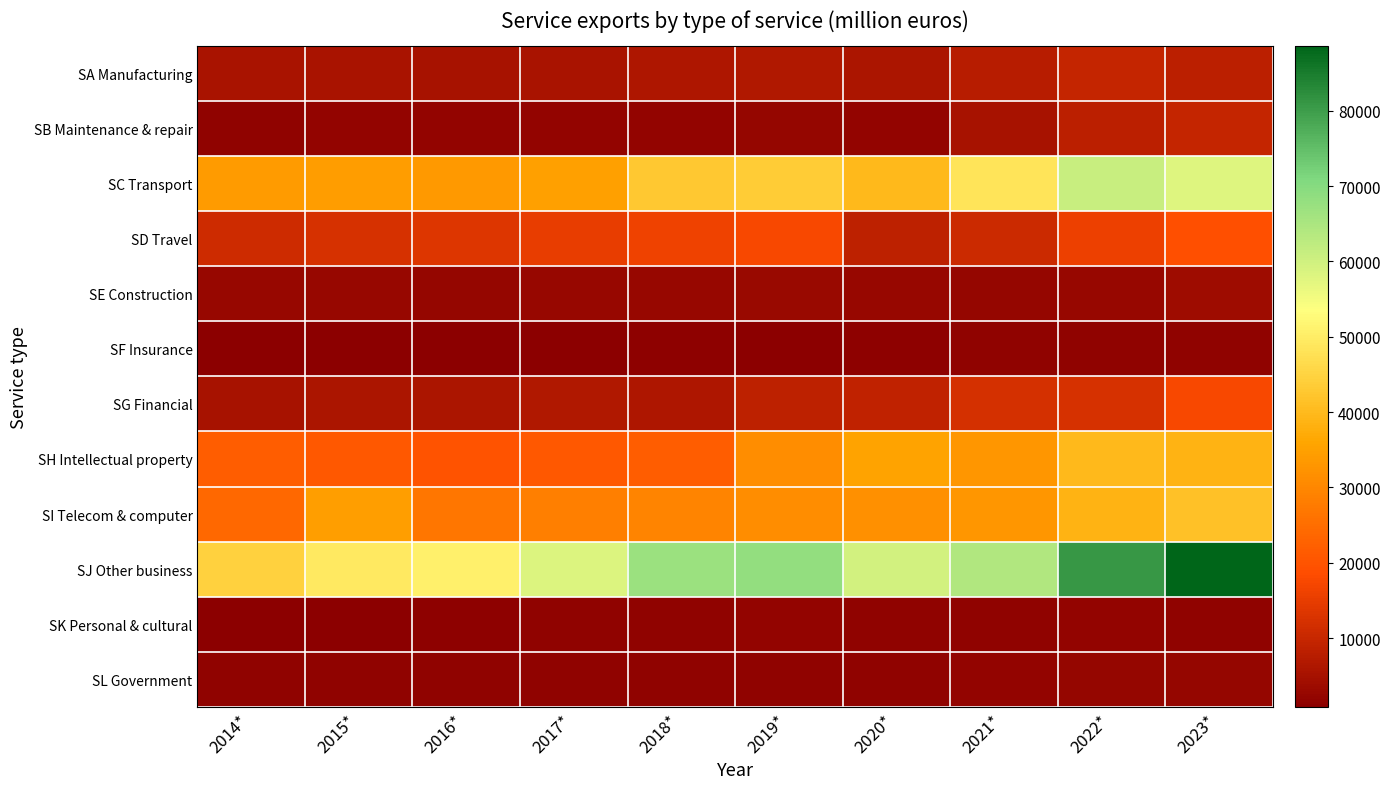

Reading left to right, extract all data points from this chart.

SA Manufacturing: 2014*=5371	2015*=5524	2016*=5288	2017*=5557	2018*=6350	2019*=6571	2020*=5798	2021*=7606	2022*=9653	2023*=8171
SB Maintenance & repair: 2014*=1893	2015*=2052	2016*=2017	2017*=2059	2018*=2213	2019*=2324	2020*=2151	2021*=5225	2022*=8171	2023*=9566
SC Transport: 2014*=33782	2015*=34311	2016*=33599	2017*=34909	2018*=42780	2019*=43591	2020*=39904	2021*=48226	2022*=61015	2023*=57883
SD Travel: 2014*=11033	2015*=12439	2016*=13436	2017*=15115	2018*=16196	2019*=17553	2020*=8729	2021*=10713	2022*=15690	2023*=19336
SE Construction: 2014*=2634	2015*=2884	2016*=2312	2017*=2880	2018*=2801	2019*=3258	2020*=2619	2021*=2504	2022*=2826	2023*=3847
SF Insurance: 2014*=900	2015*=976	2016*=1081	2017*=1154	2018*=1349	2019*=1234	2020*=1438	2021*=1652	2022*=1637	2023*=1666
SG Financial: 2014*=5258	2015*=5961	2016*=5935	2017*=6501	2018*=6200	2019*=8753	2020*=9010	2021*=12105	2022*=12487	2023*=17468
SH Intellectual property: 2014*=21807	2015*=20890	2016*=19799	2017*=20996	2018*=21989	2019*=31072	2020*=35657	2021*=33037	2022*=39900	2023*=38659
SI Telecom & computer: 2014*=24080	2015*=34788	2016*=26778	2017*=28314	2018*=29533	2019*=31362	2020*=31819	2021*=32783	2022*=38638	2023*=41443
SJ Other business: 2014*=44424	2015*=49400	2016*=50621	2017*=58277	2018*=67061	2019*=68203	2020*=59516	2021*=64161	2022*=81011	2023*=88570
SK Personal & cultural: 2014*=1028	2015*=1157	2016*=1287	2017*=1742	2018*=1754	2019*=2038	2020*=1839	2021*=1807	2022*=2102	2023*=1768
SL Government: 2014*=1619	2015*=1751	2016*=1855	2017*=1640	2018*=1680	2019*=1782	2020*=1719	2021*=1952	2022*=2418	2023*=2431